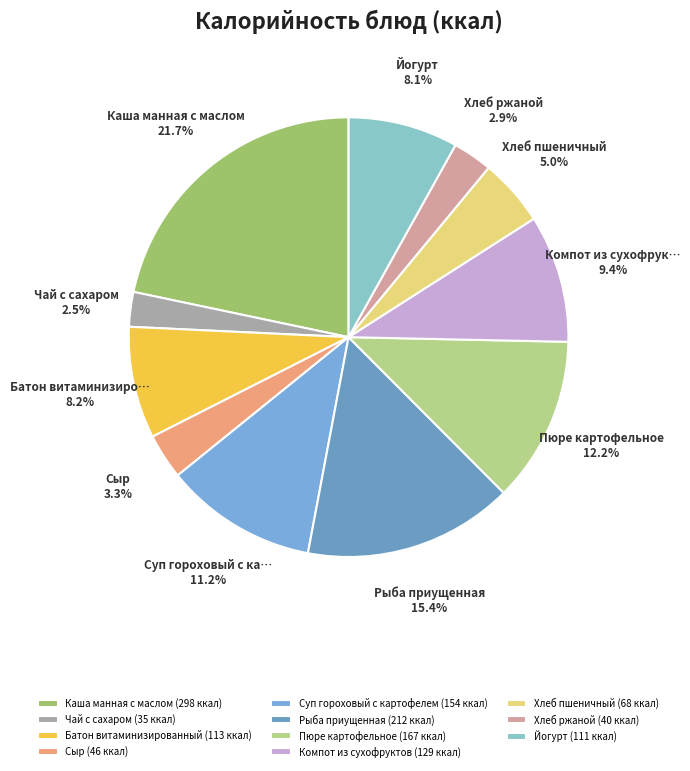

What percentage is the Йогурт slice, to the nearest percent?

8%